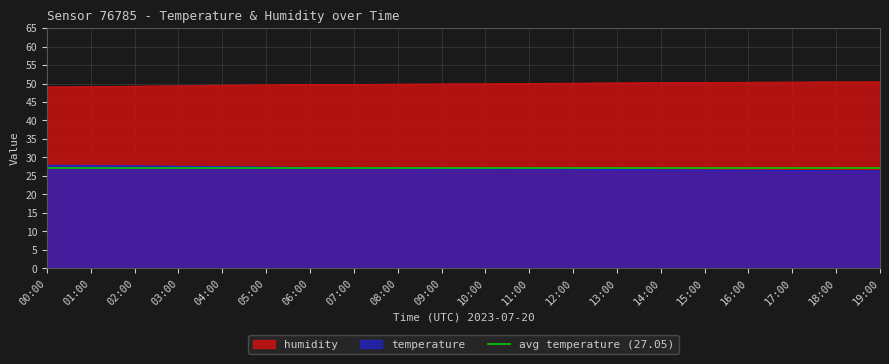

List the series in order of their peak value, highest first.

humidity, temperature